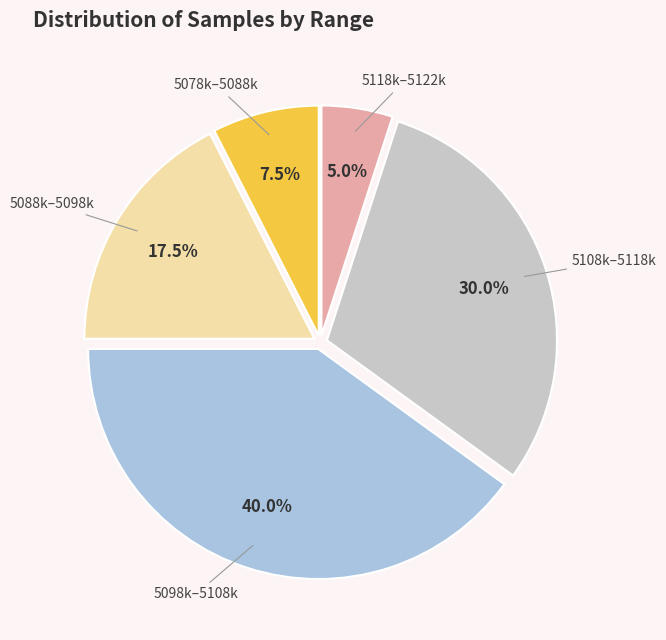

Does any single category account for the majority?

No